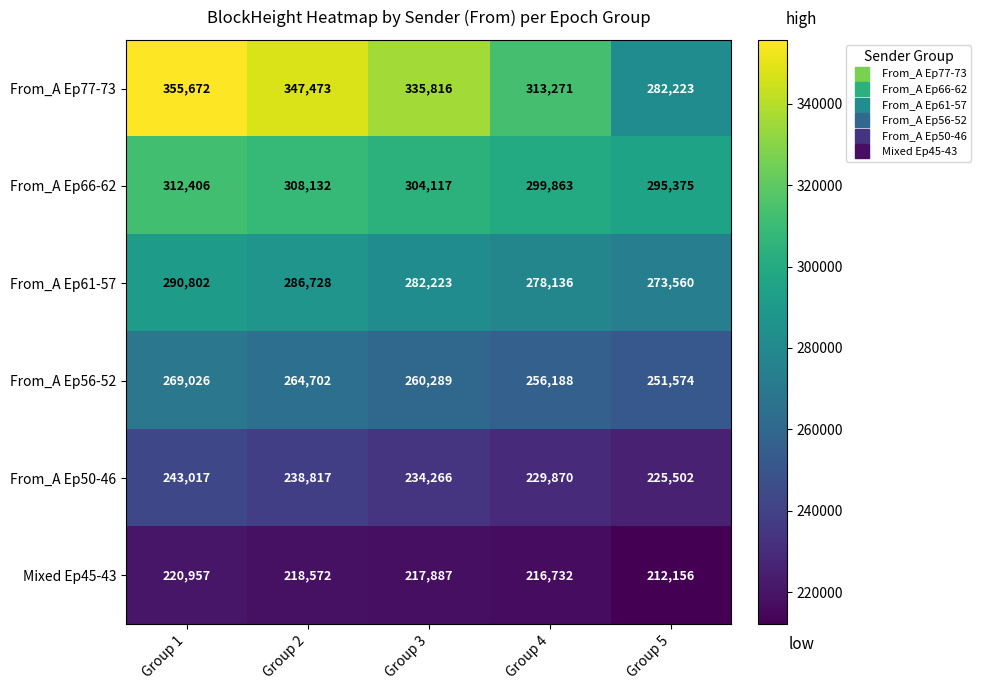

Which series has the largest range (max minus min)?

From_A Ep77-73